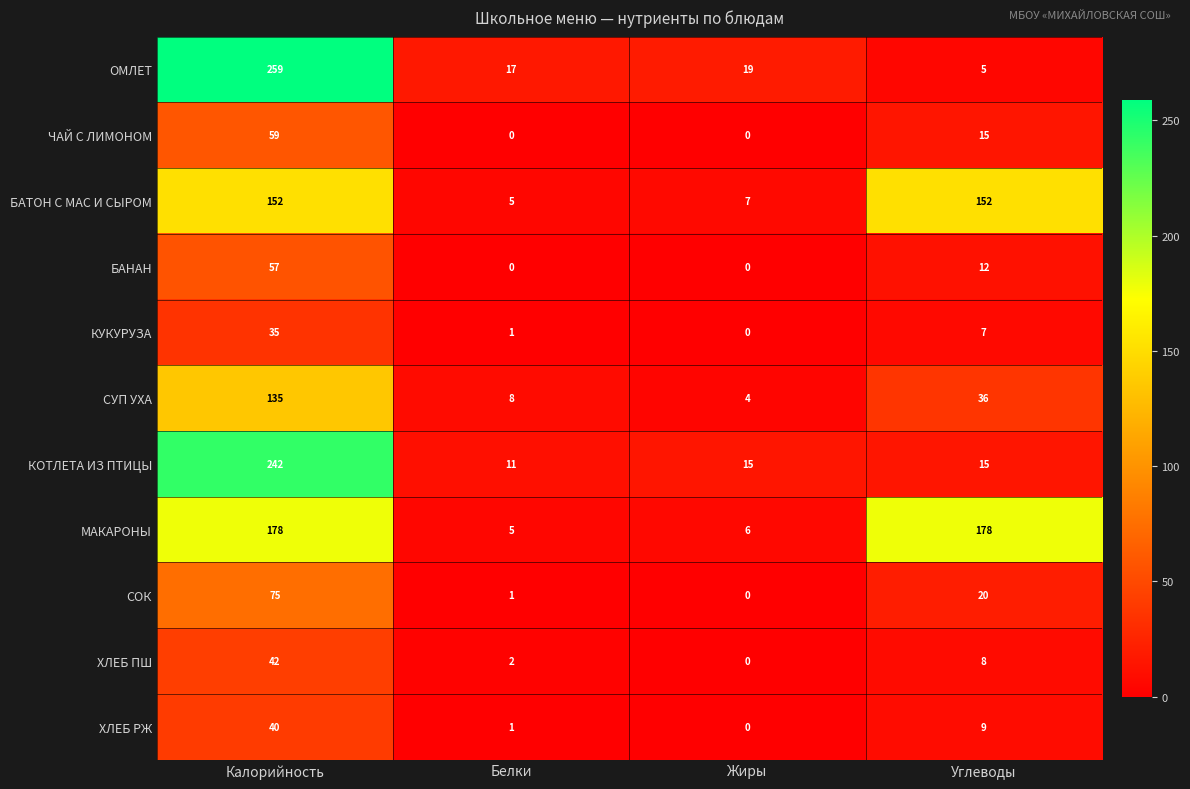

List the labels in order of СОК value, largest first.

Калорийность, Углеводы, Белки, Жиры